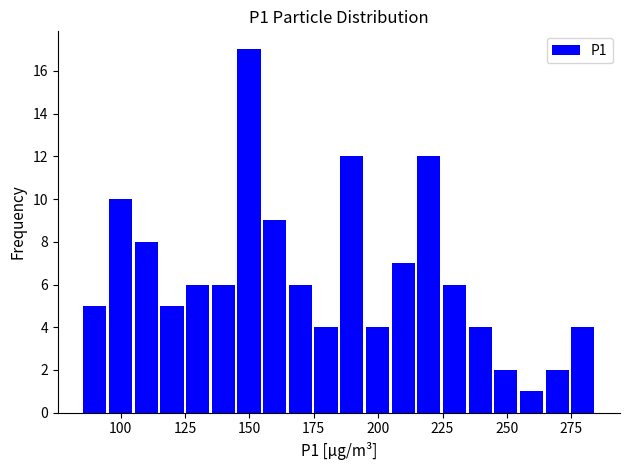

Read against the x-axis, roughly where is the centre of the tallest bar?

150